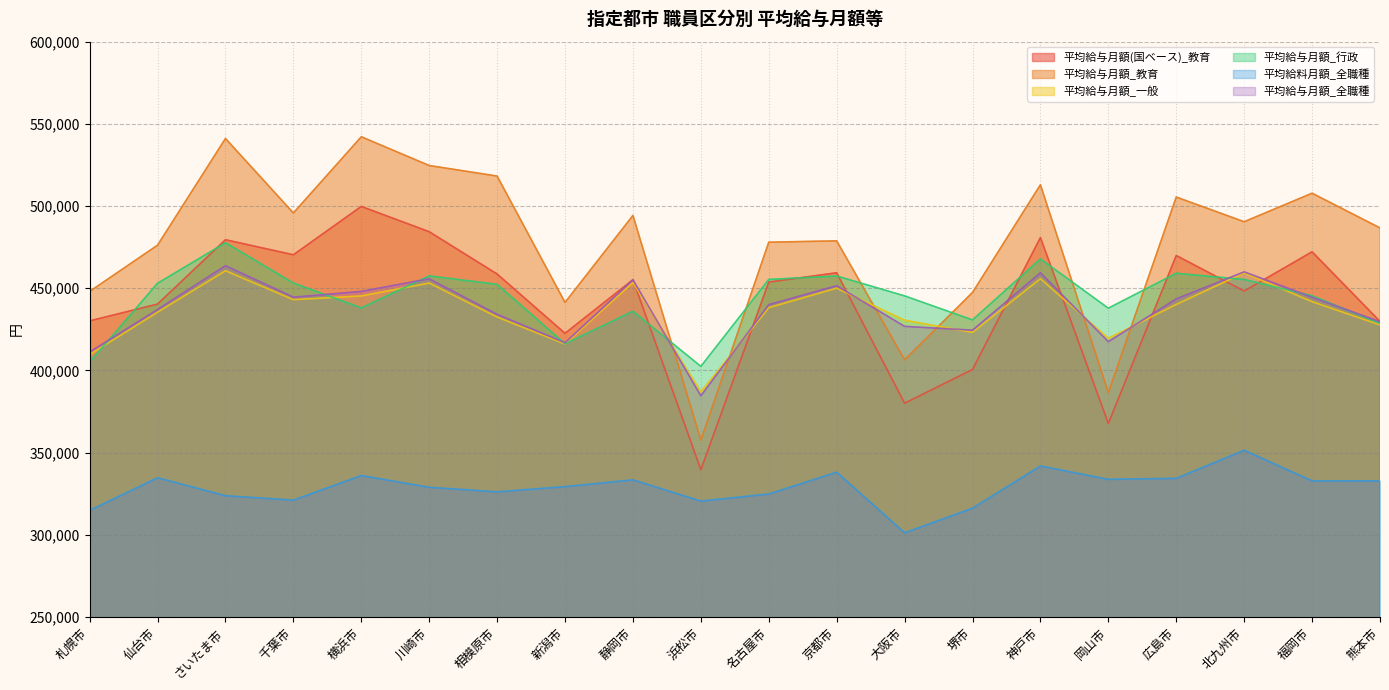

At which label does 平均給与月額_教育 reach its minimum?

浜松市